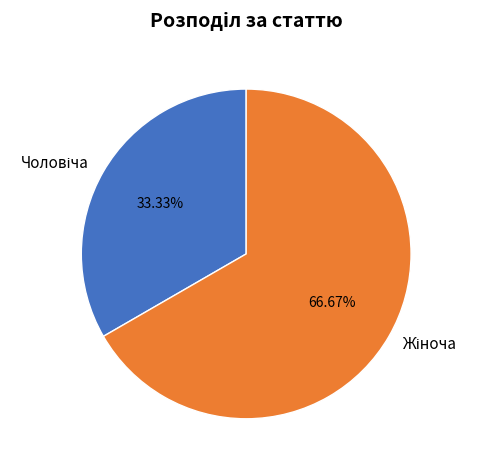

How many slices are in this pie chart?

2